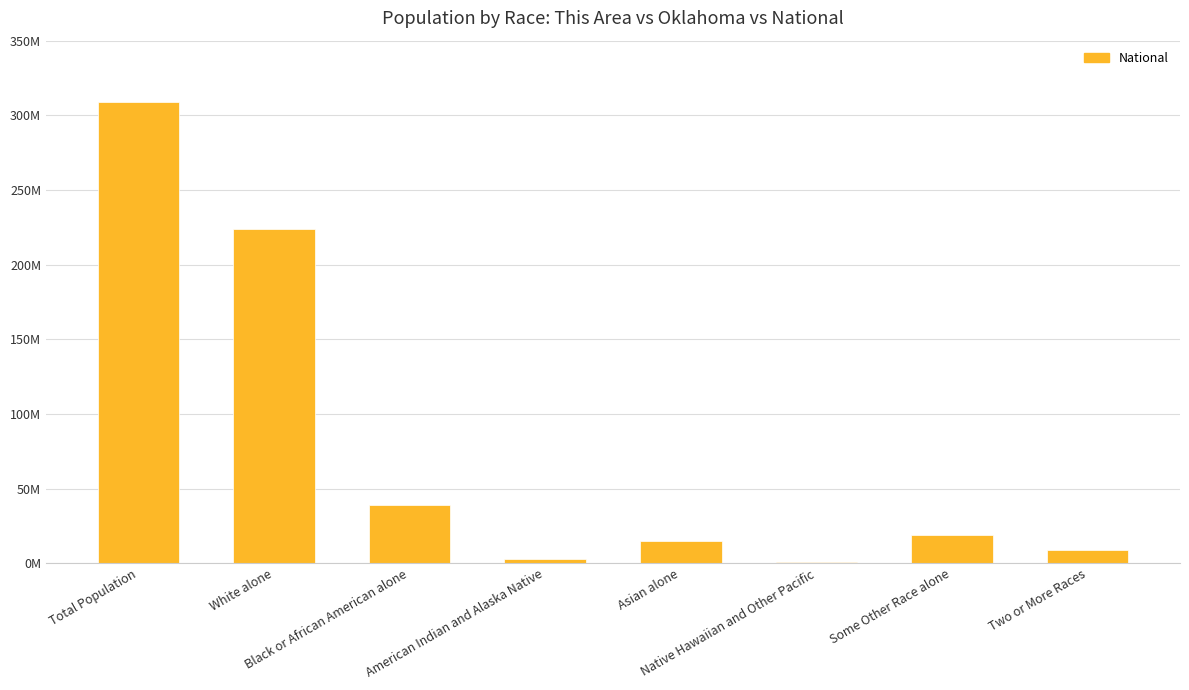

Reading left to right, transcribe all the data shown in this chart.

308745538	223553265	38929319	2932248	14674252	540013	19107368	9009073